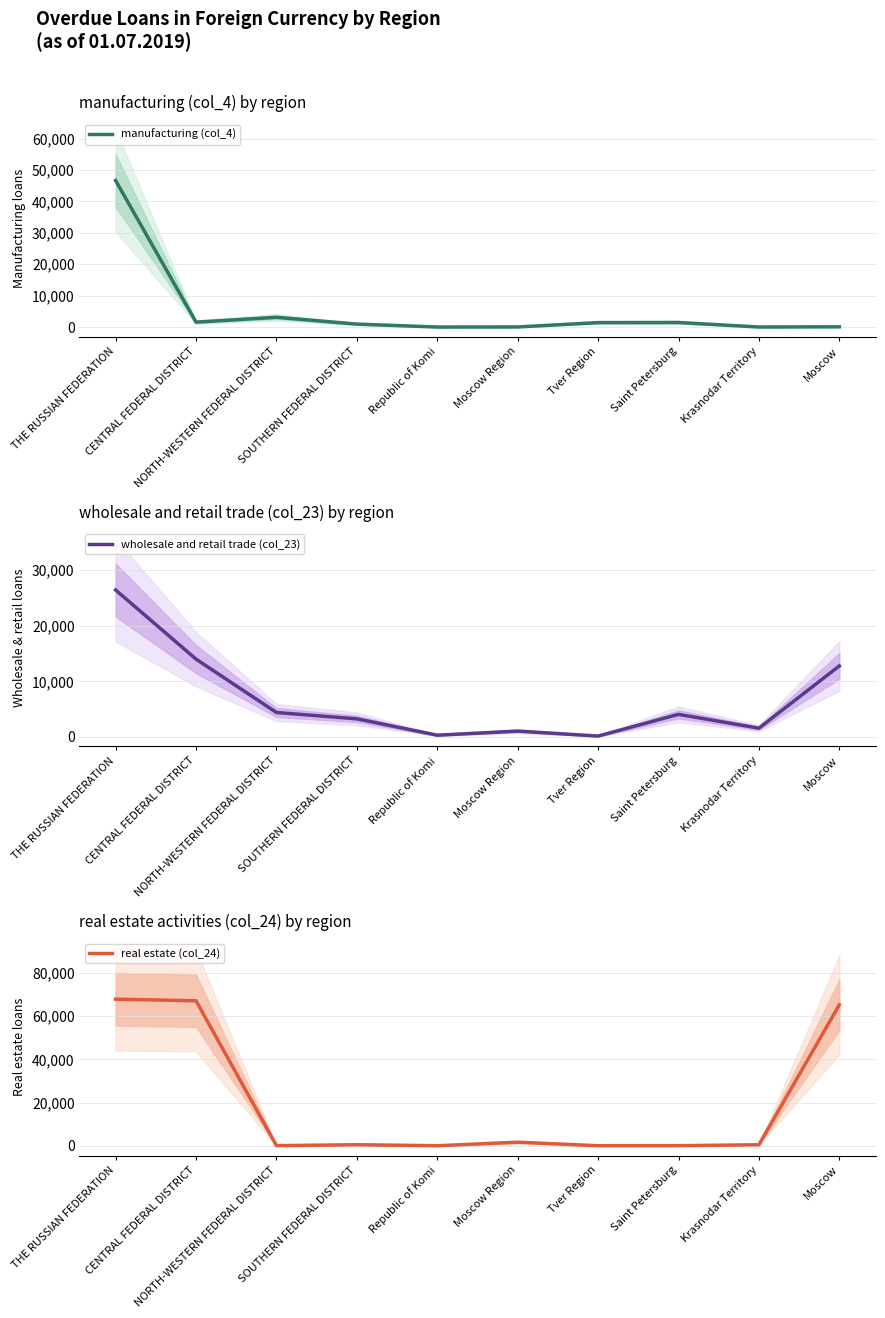

At which category does real estate (col_24) reach its first local valley?

NORTH-WESTERN FEDERAL DISTRICT